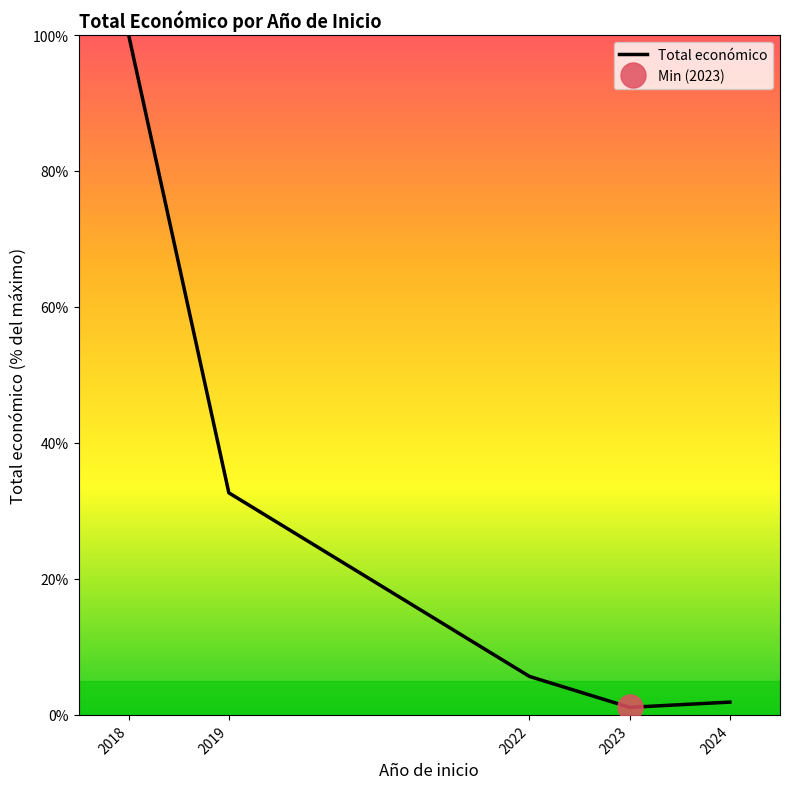

What is the difference between the values at 2023 and 2022?

4.5